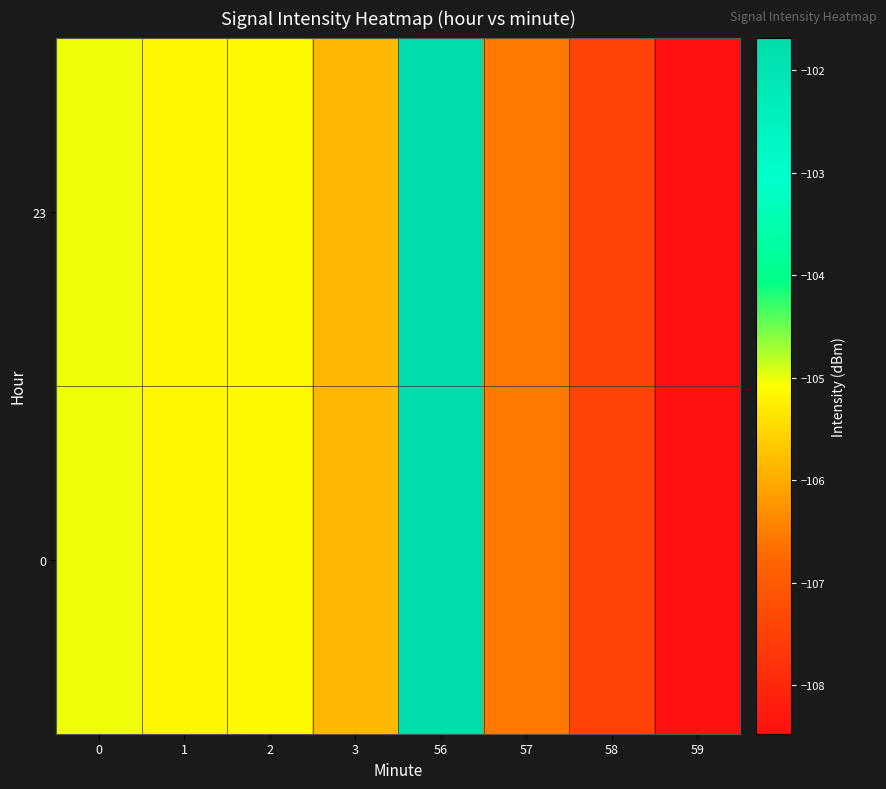

How many distinct data groups are displayed?

2